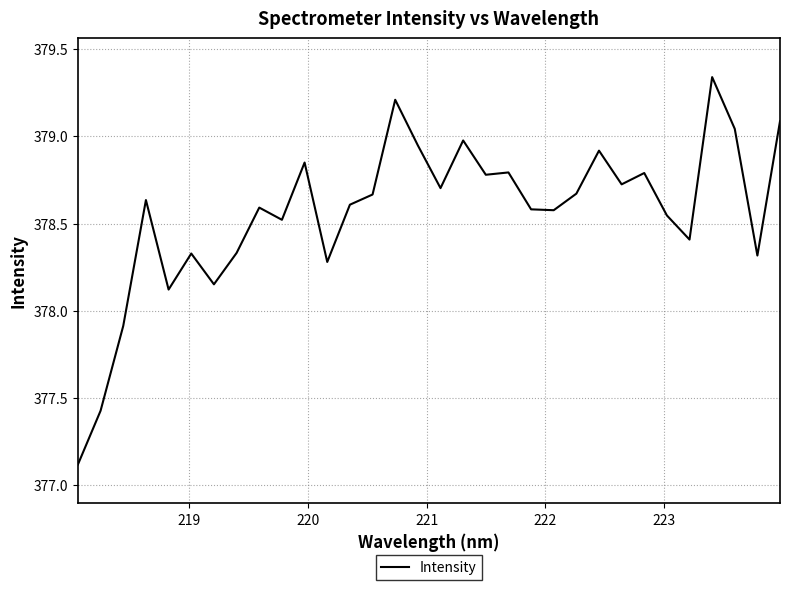

What is the minimum value shown in the chart?

377.1